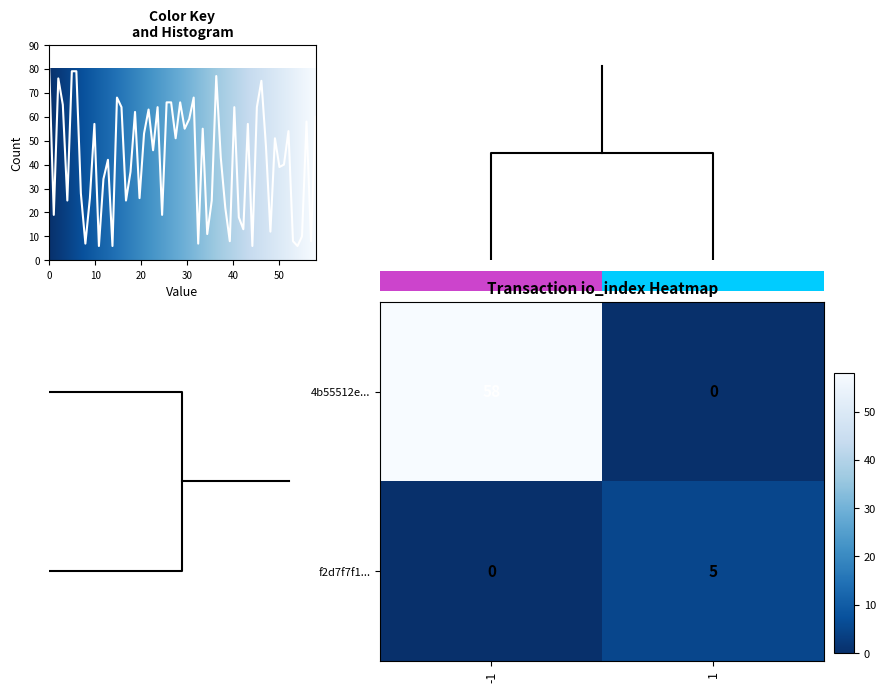

True or false: f2d7f7f1... has a value of 0 at -1.

True